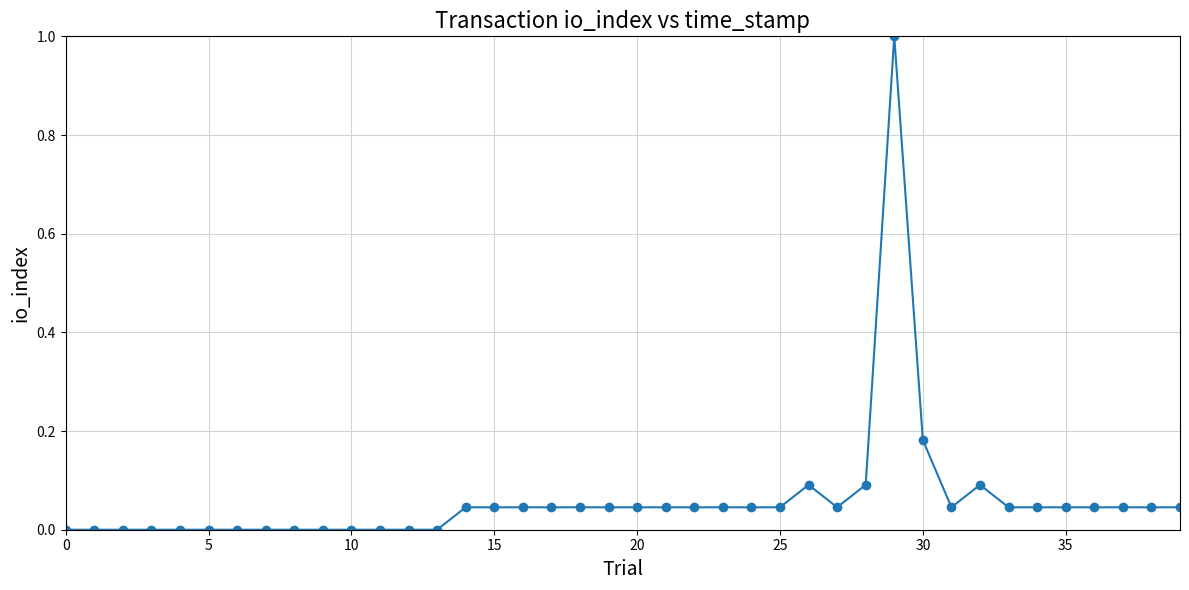

What is the greatest value displayed?

1.0